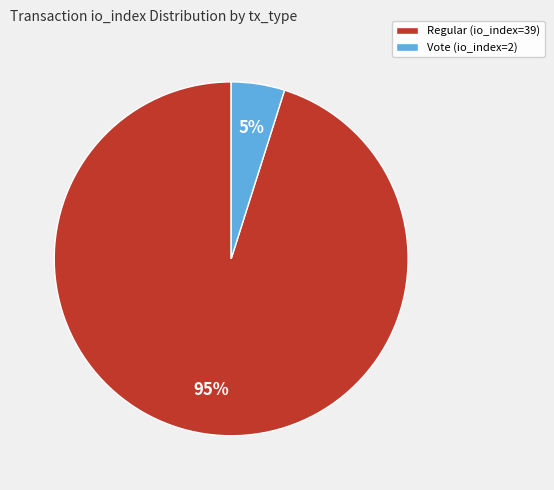

Which has a higher value, Regular (io_index=39) or Vote (io_index=2)?

Regular (io_index=39)